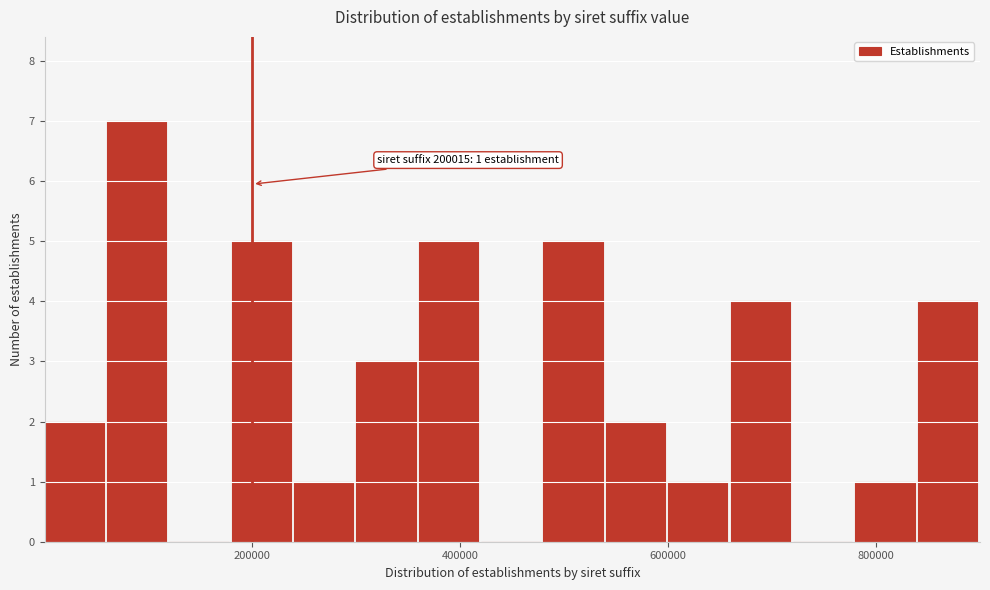

Read against the x-axis, roughly where is the centre of the tallest bar?

80000